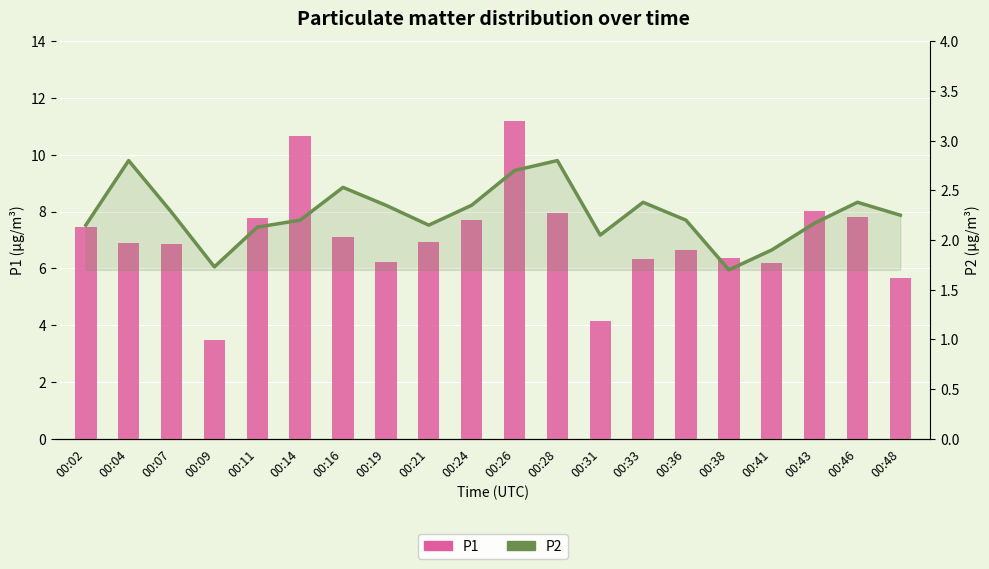

How many values in the P2 series exceed 2?

17